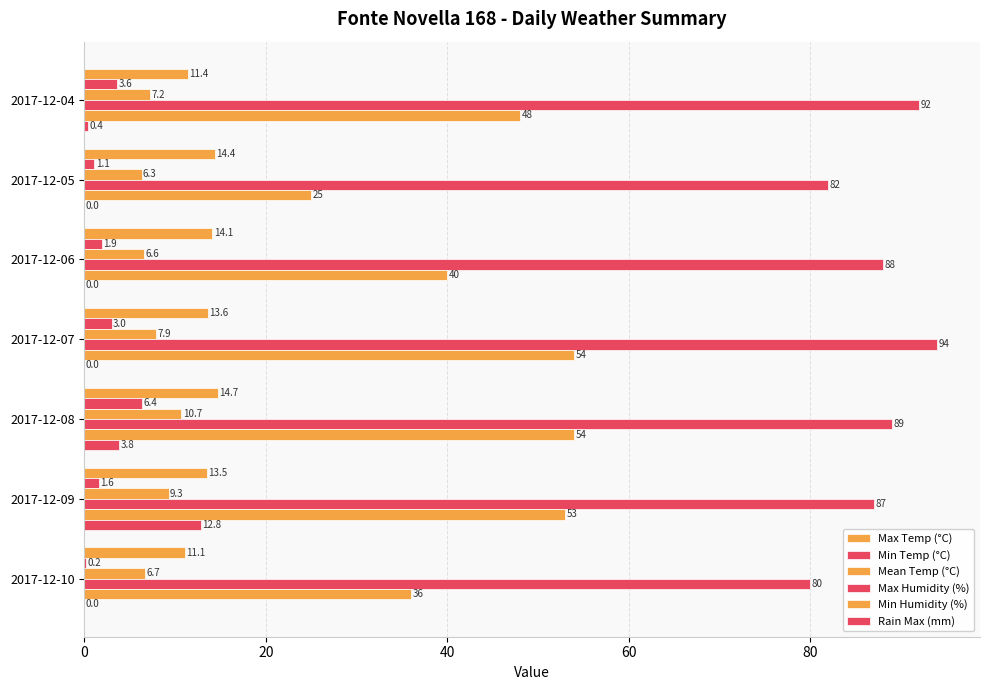

How many distinct data groups are displayed?

6